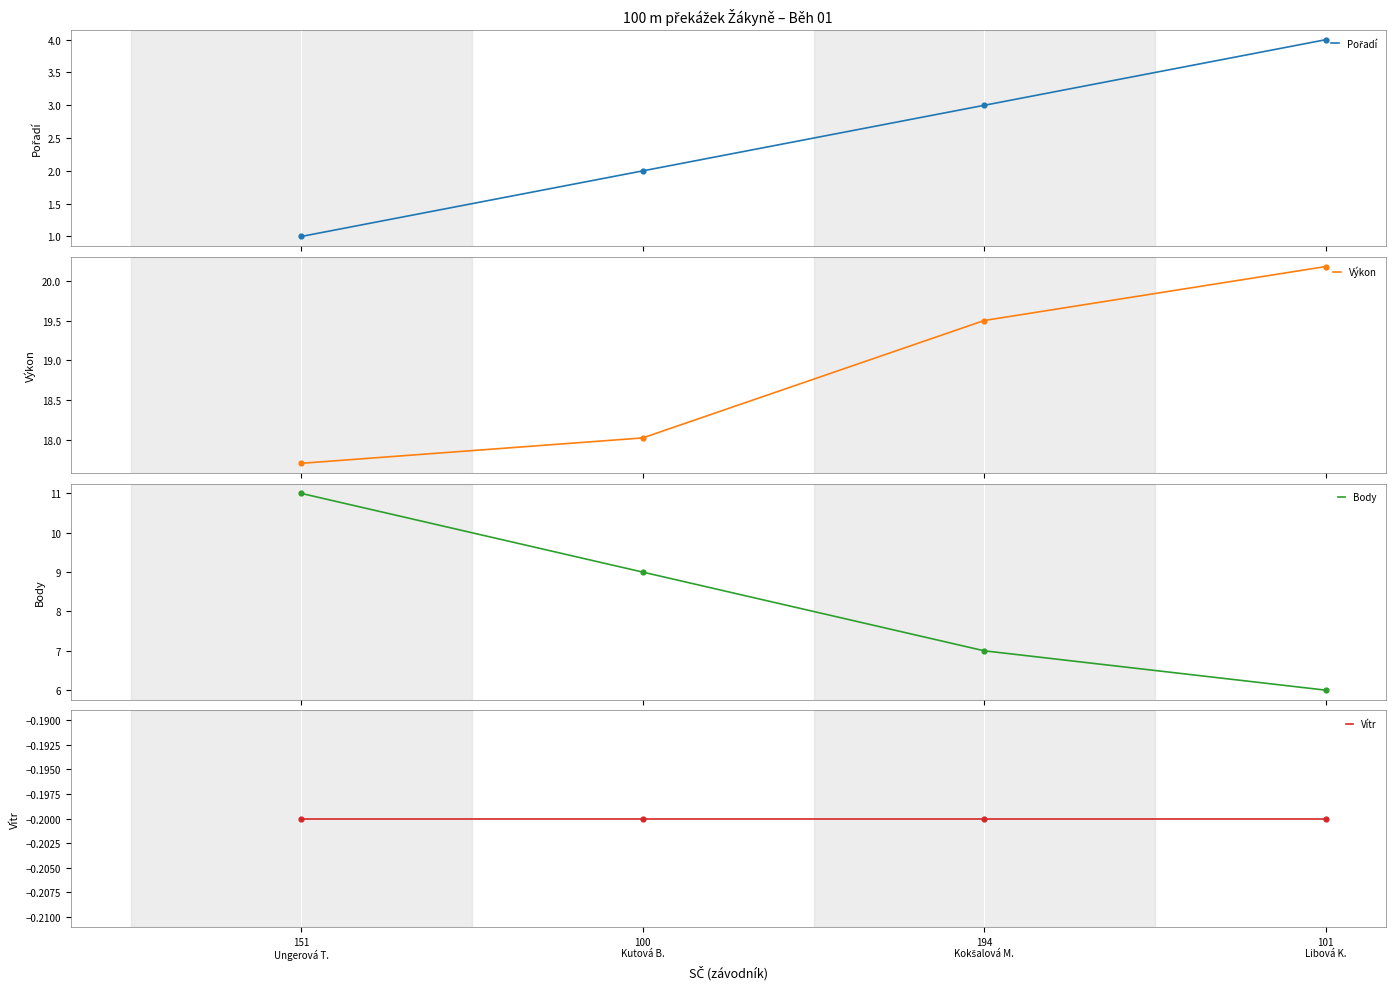

Is the value of Body at 194
Kokšalová M. greater than the value of Výkon at 101
Libová K.?

No